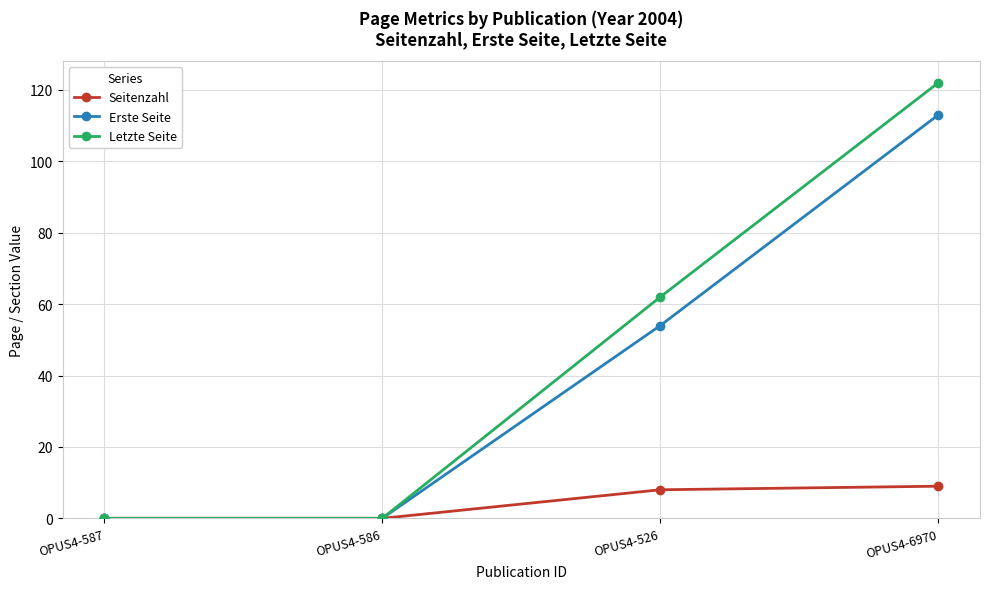

True or false: Letzte Seite has more than 2 points higher than both neighbors.

False